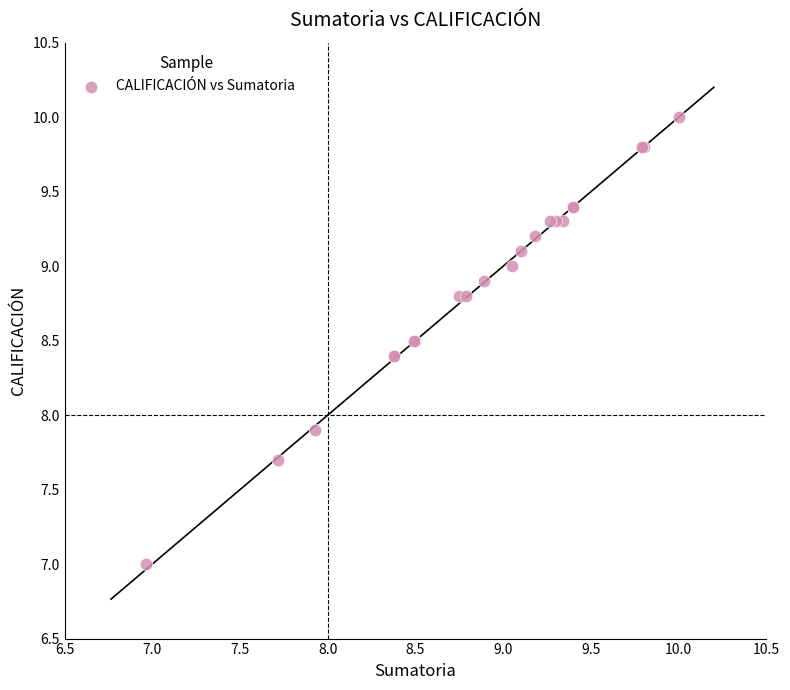

What Y value in the scatter plot is closest to 8?

7.9